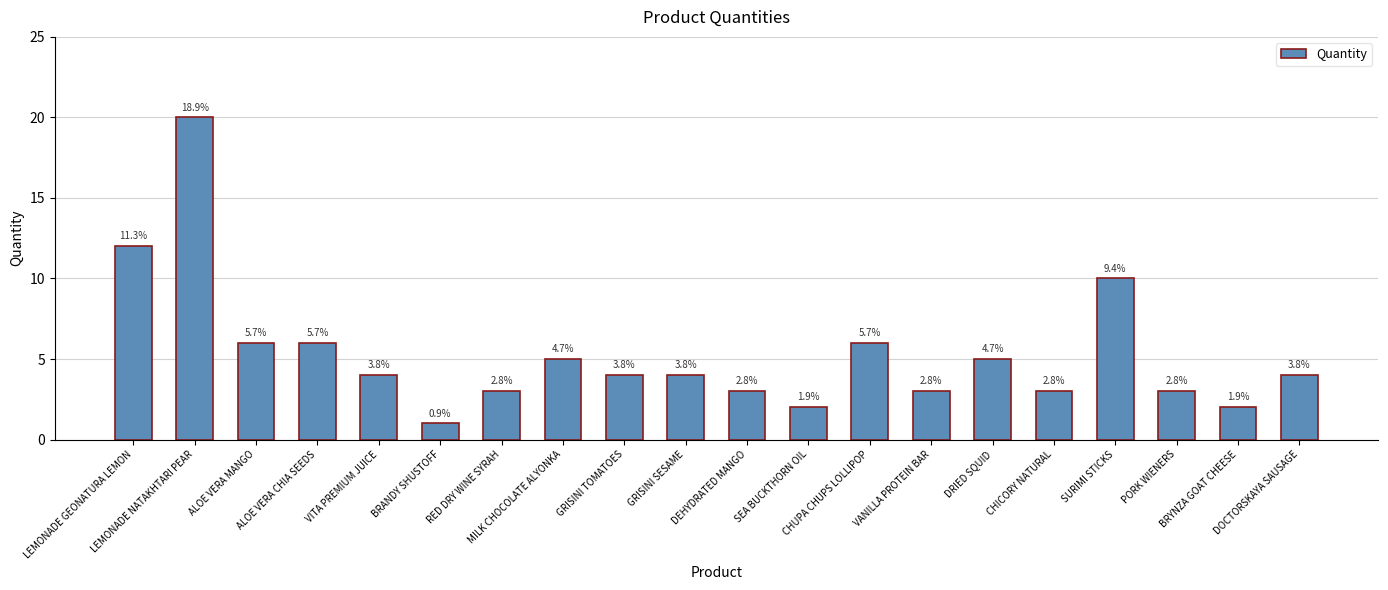

Are the bars horizontal?

No